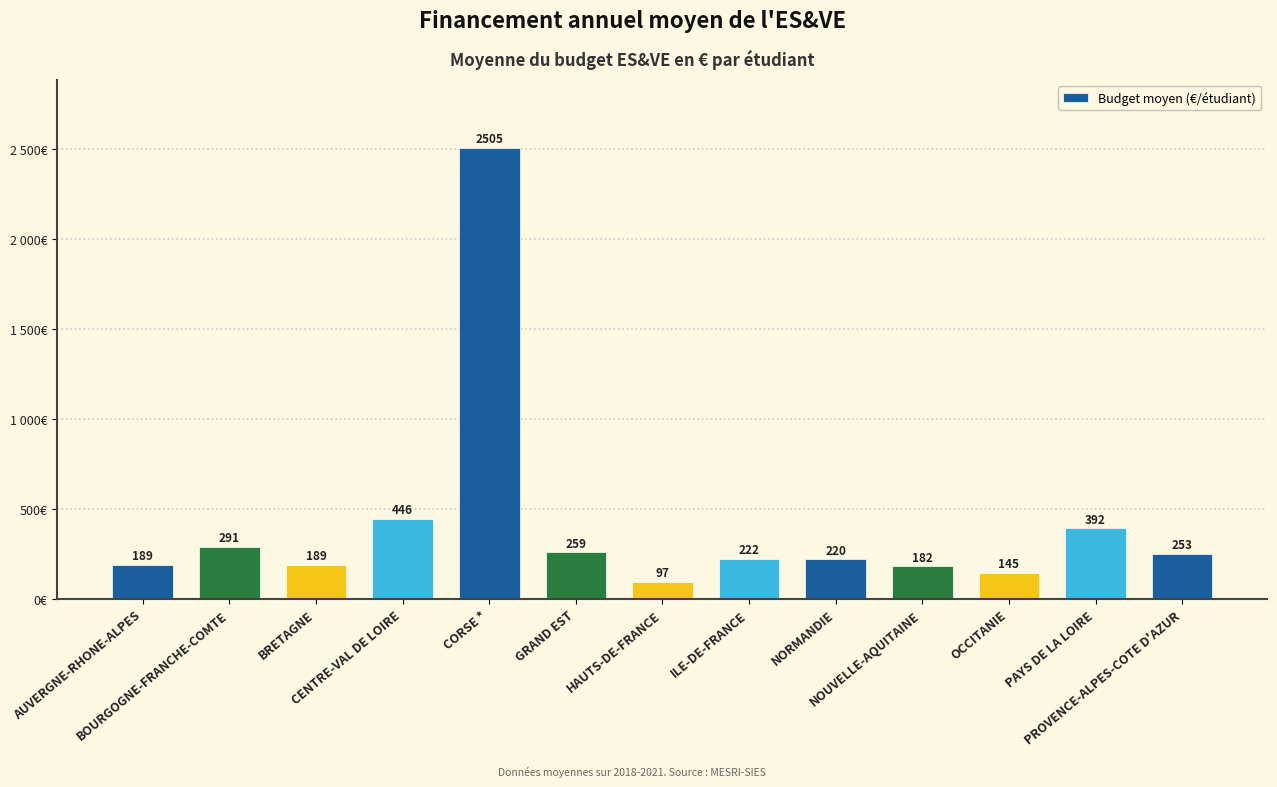

What is the sum of all values?

5390